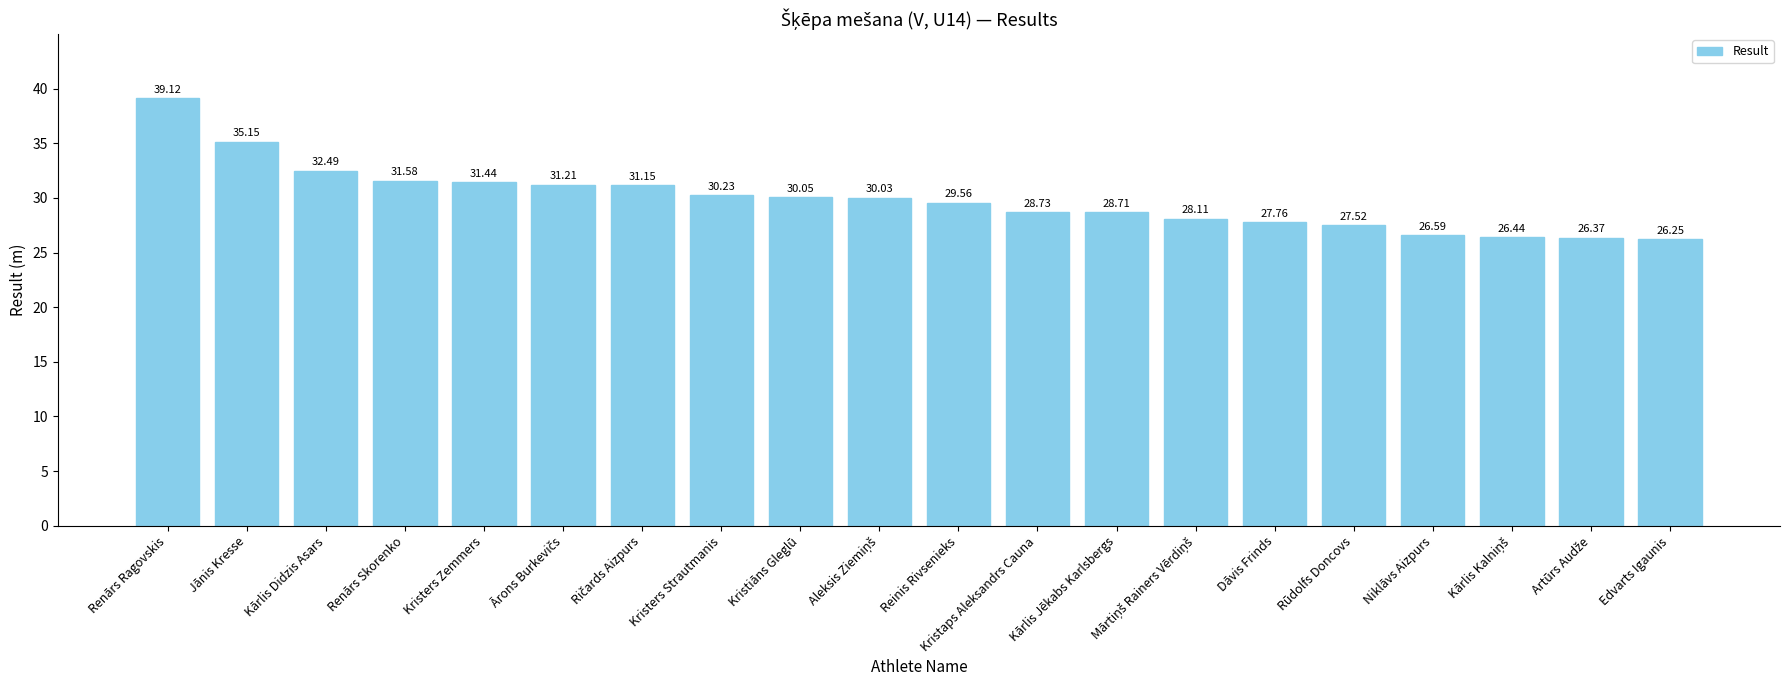

How many data points are less than 30?

10